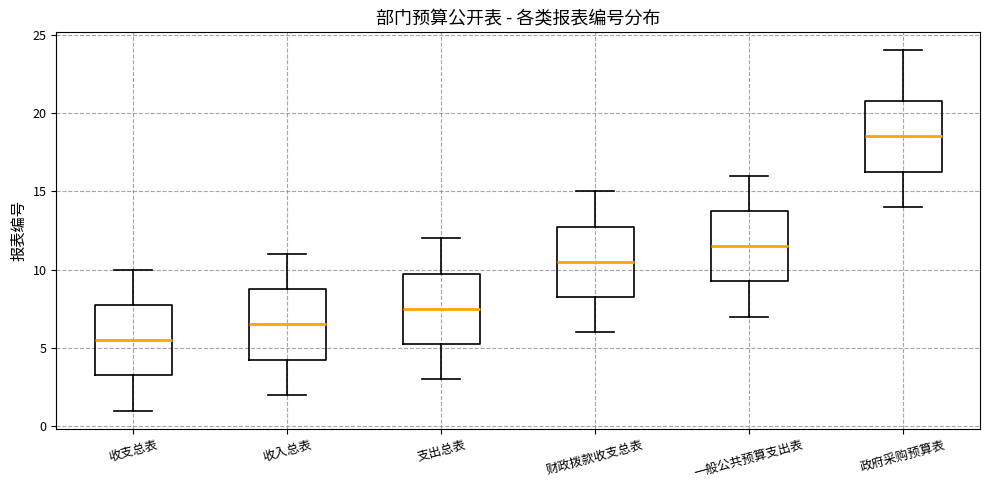

Where does the lower whisker of the box for 支出总表 end on the y-axis? The values are not printed on the chart, so give them approximately, as read against the axis.

3.0